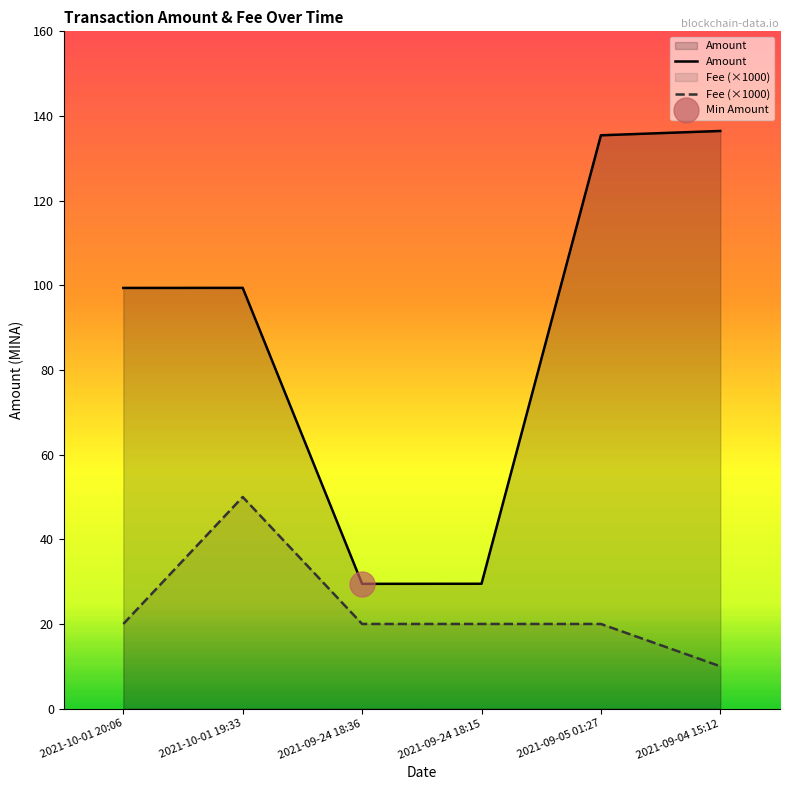

How many lines are shown in the chart?

2